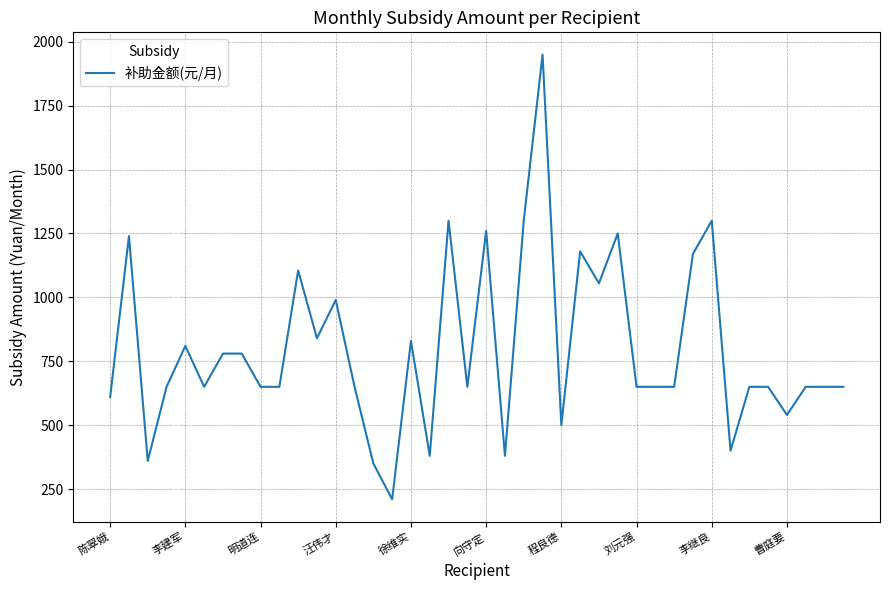

What is the difference between the maximum and minimum values?

1740